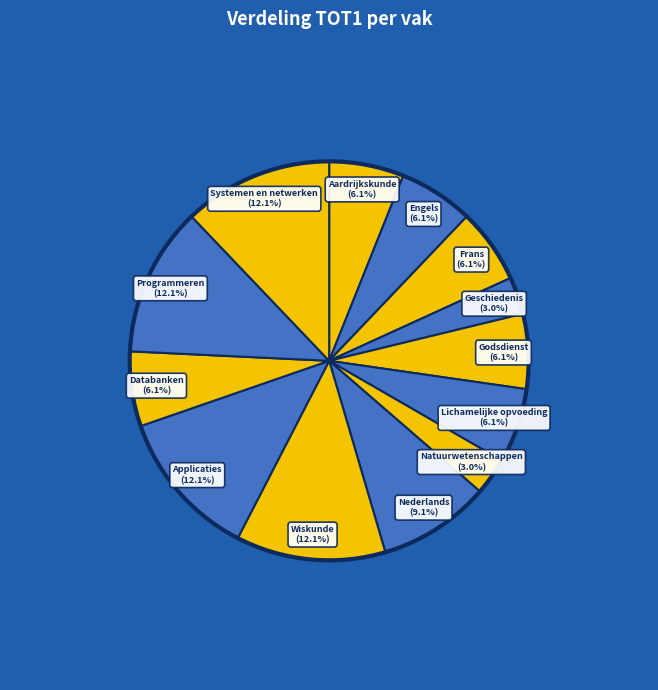

How many slices are in this pie chart?

13